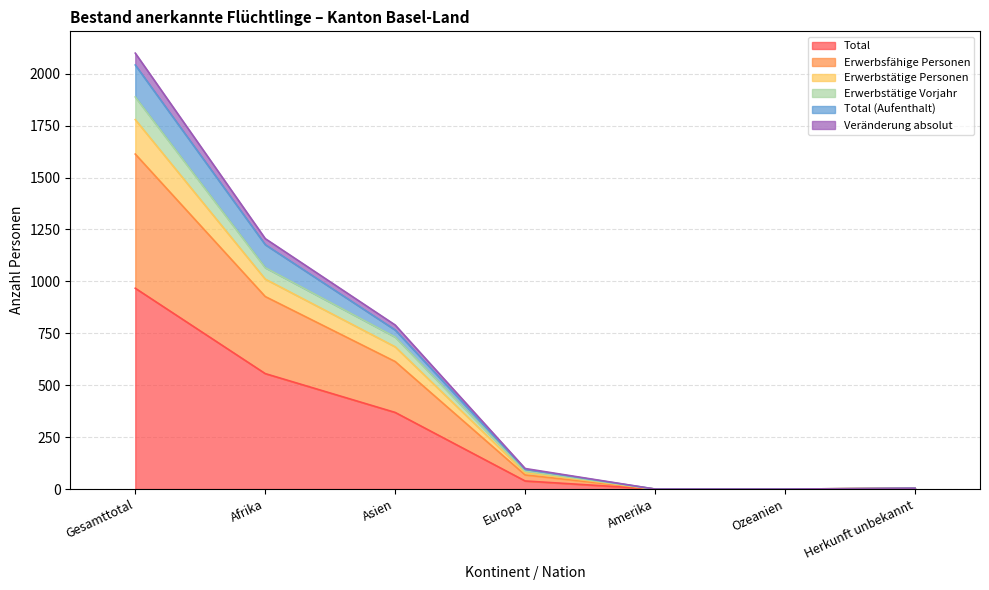

The value of Total at Europa is 39. True or false?

True